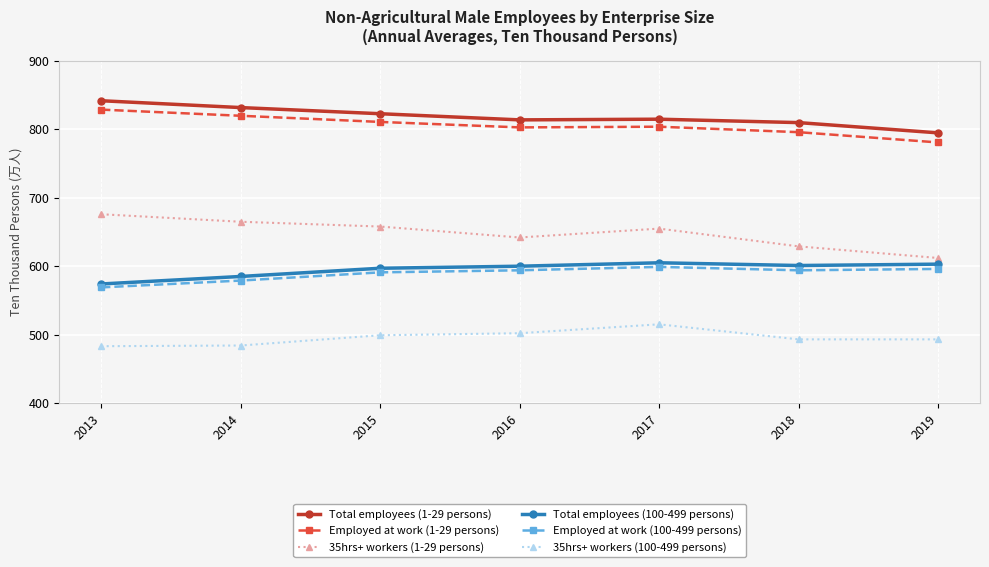

Is it true that Total employees (100-499 persons) equals 305 at 2019?

False